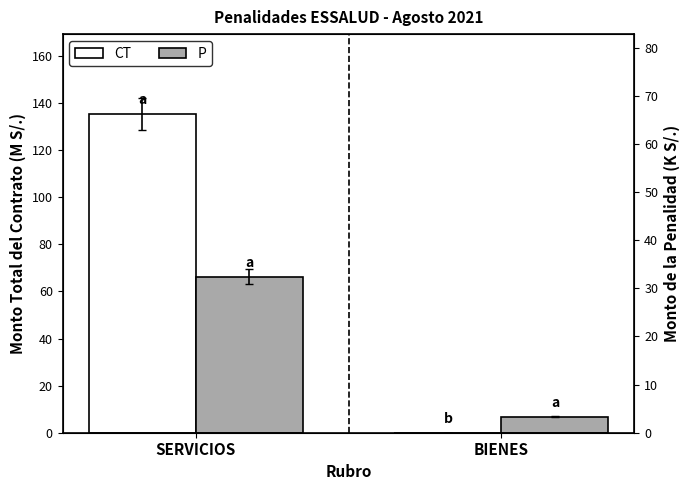

Which series has the largest total across all categories?

CT